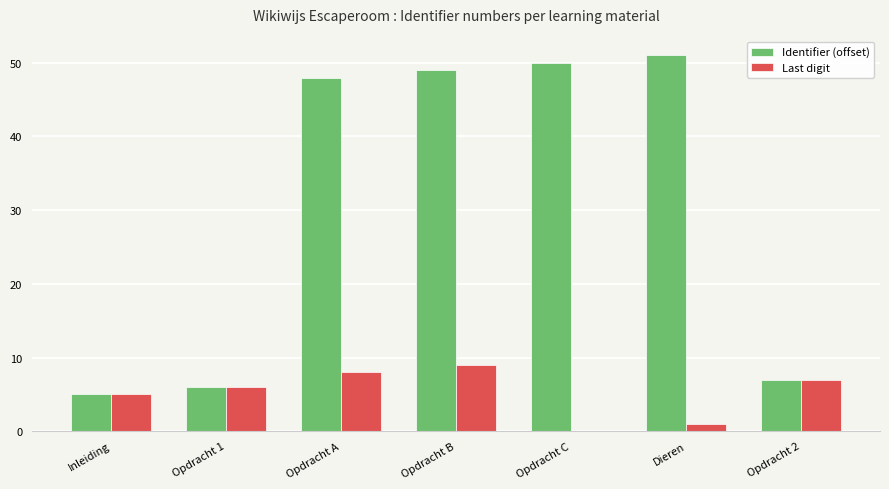

Is the value of Last digit at Opdracht 2 greater than the value of Identifier (offset) at Opdracht B?

No